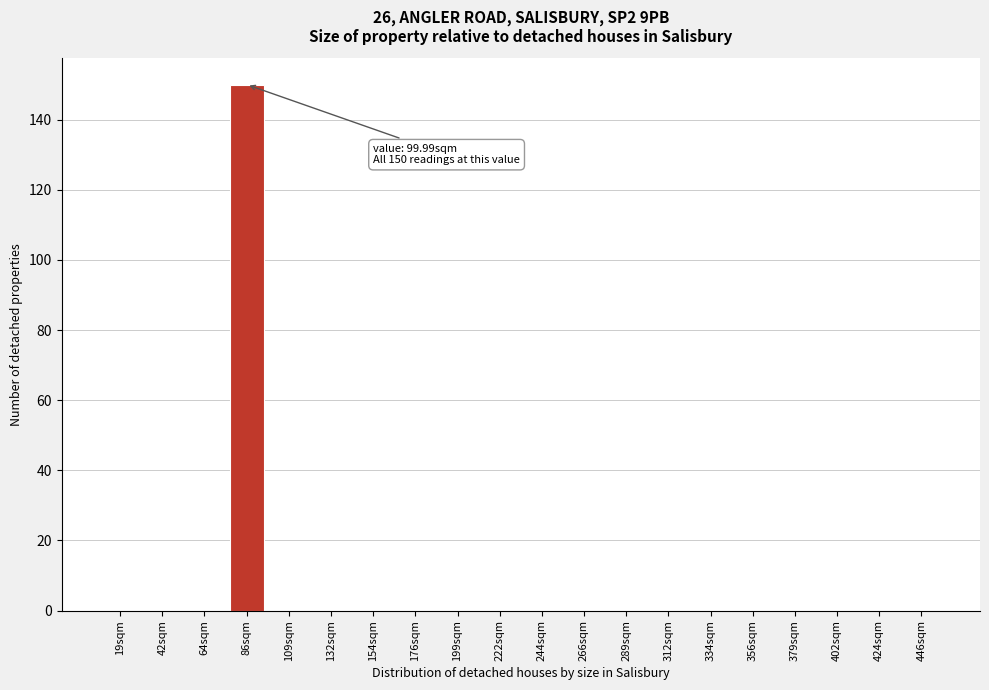

Reading right to left, what are all the values shown in this chart?

446sqm=0	424sqm=0	402sqm=0	379sqm=0	356sqm=0	334sqm=0	312sqm=0	289sqm=0	266sqm=0	244sqm=0	222sqm=0	199sqm=0	176sqm=0	154sqm=0	132sqm=0	109sqm=0	86sqm=150	64sqm=0	42sqm=0	19sqm=0